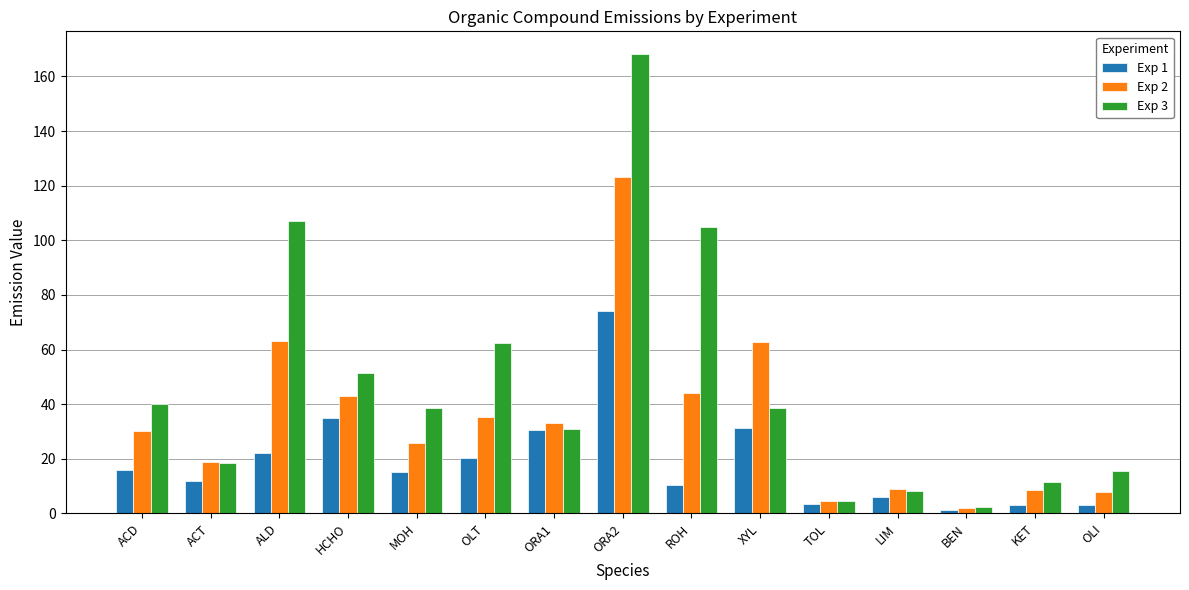

Between MOH and ORA2, which series saw the biggest shift?

Exp 3